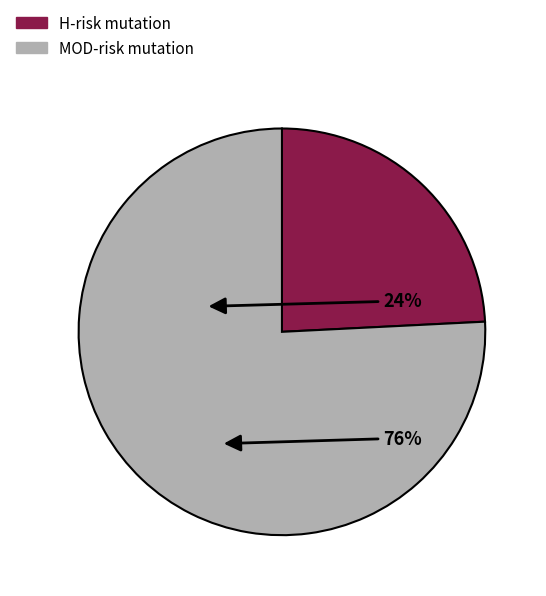

Is the sum of H-risk mutation and MOD-risk mutation greater than half?

Yes